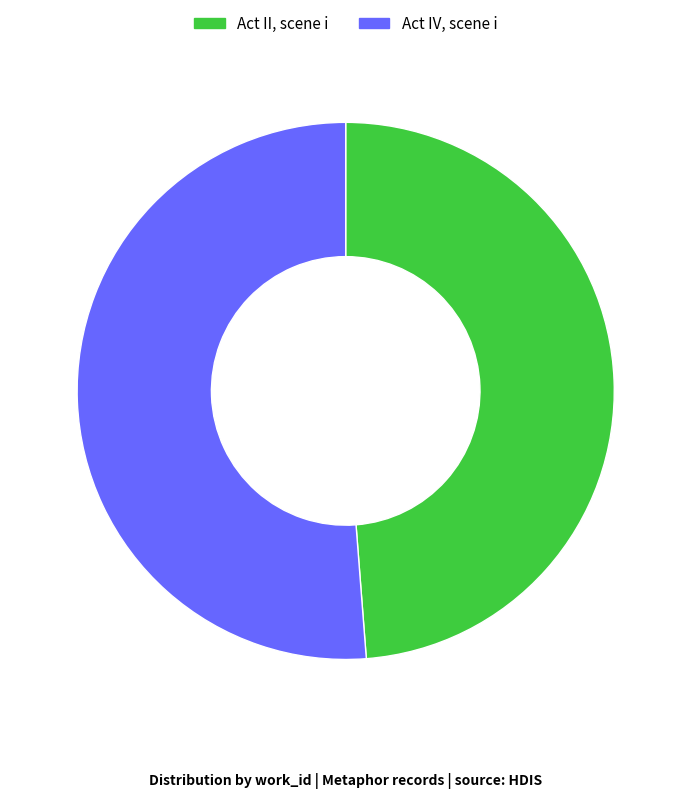

Count the number of slices in the pie.

2